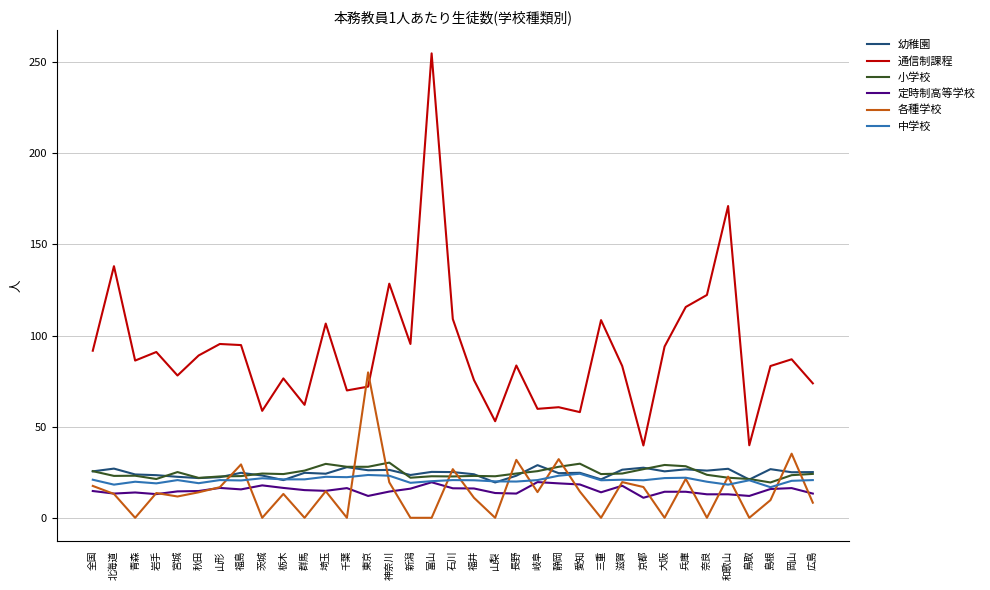

What position from the right is 京都?

9